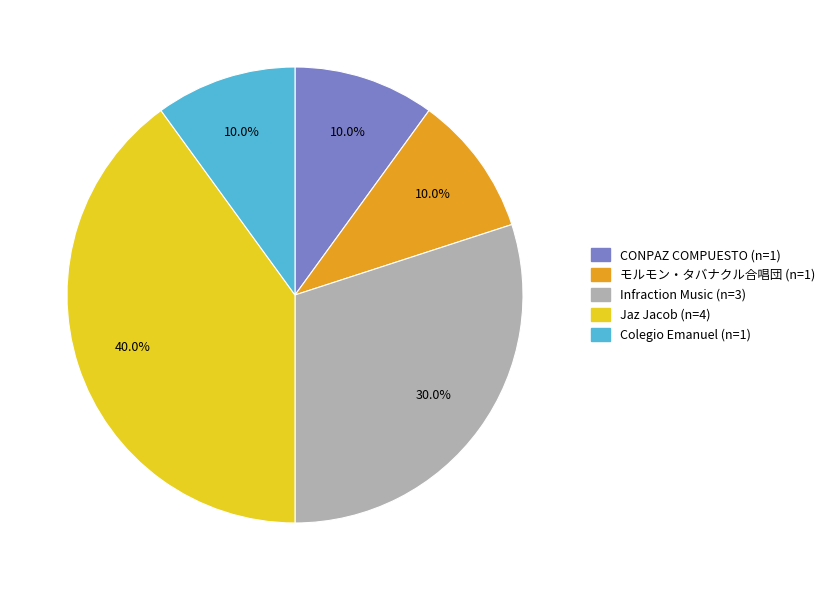

Which has a higher value, Jaz Jacob or Colegio Emanuel?

Jaz Jacob